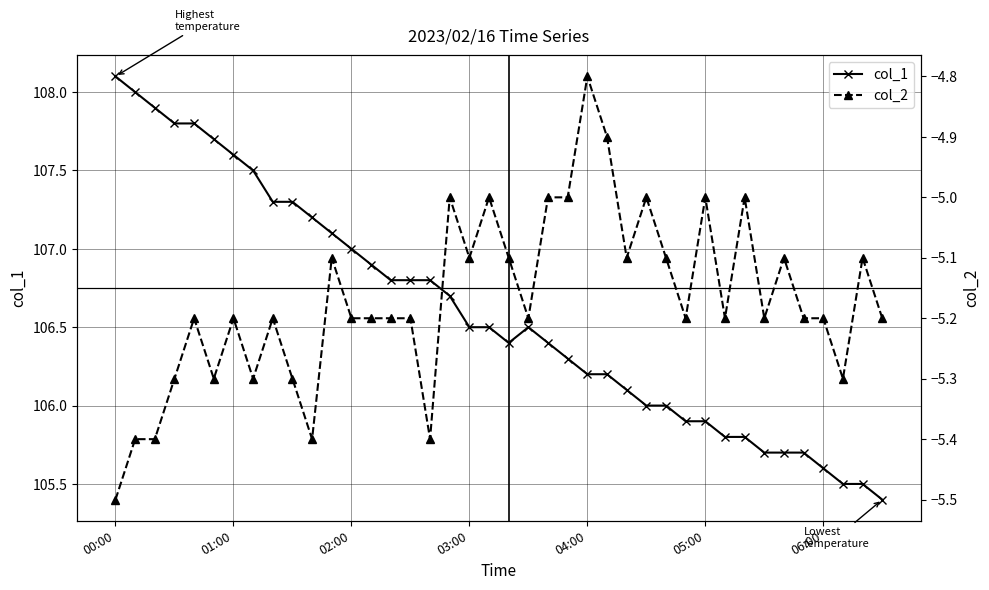

True or false: col_1 has more than 0 interior local peaks.

True